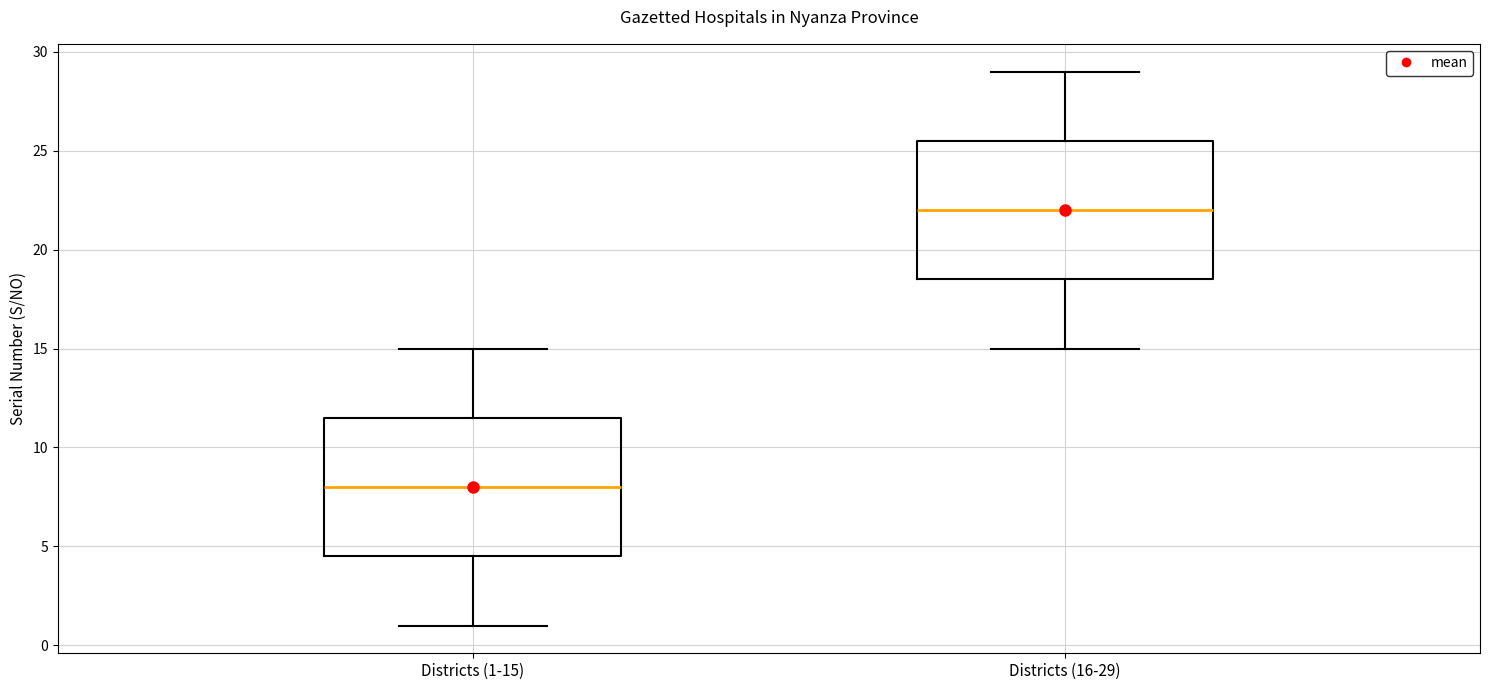

Reading left to right, transcribe this box plot: for each box, give where its median line is, the range the box spans, and where its two whiskers end, as read against the y-axis. The values are not printed on the chart, so give them approximately, as read against the axis.

Districts (1-15): median 8.0, box 4.5 to 11.5, whiskers 1.0 to 15.0
Districts (16-29): median 22.0, box 18.5 to 25.5, whiskers 15.0 to 29.0